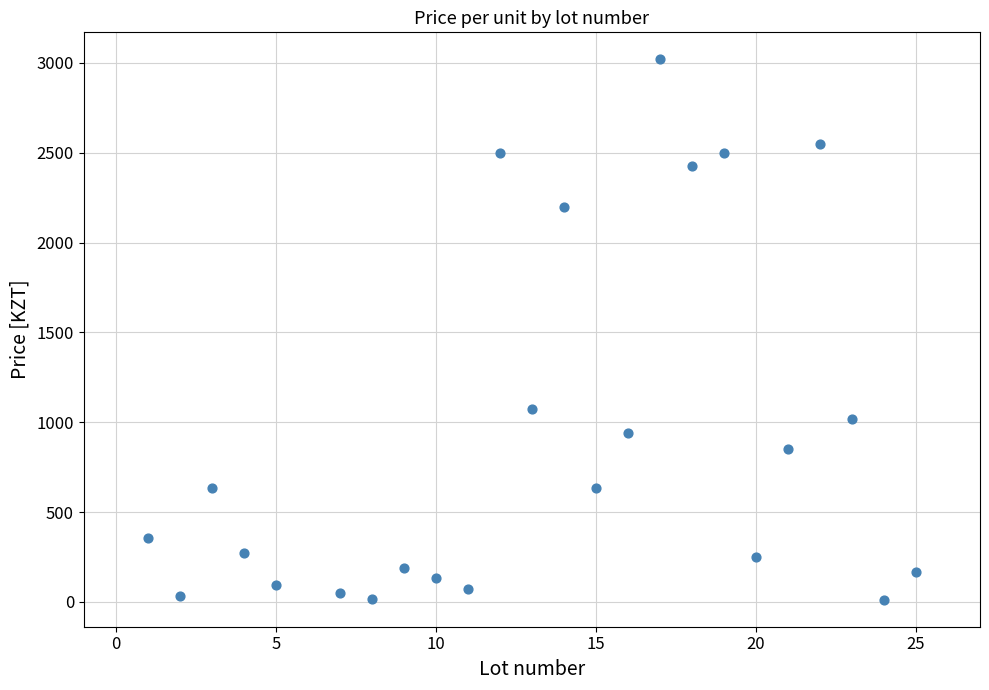

What is the range of Y values (max minus min)?

3007.4